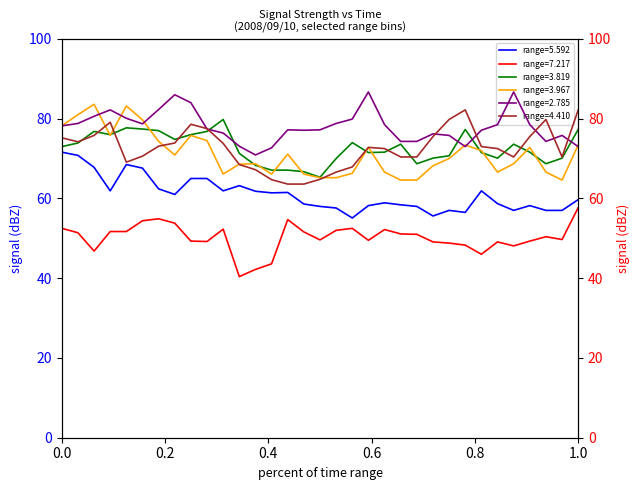

True or false: range=7.217 and range=3.819 cross at least once.

False